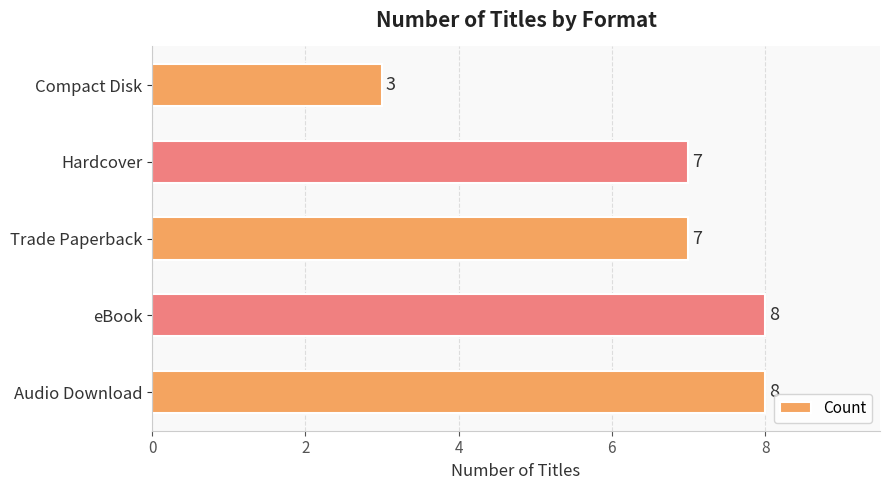

What is the smallest value displayed?

3